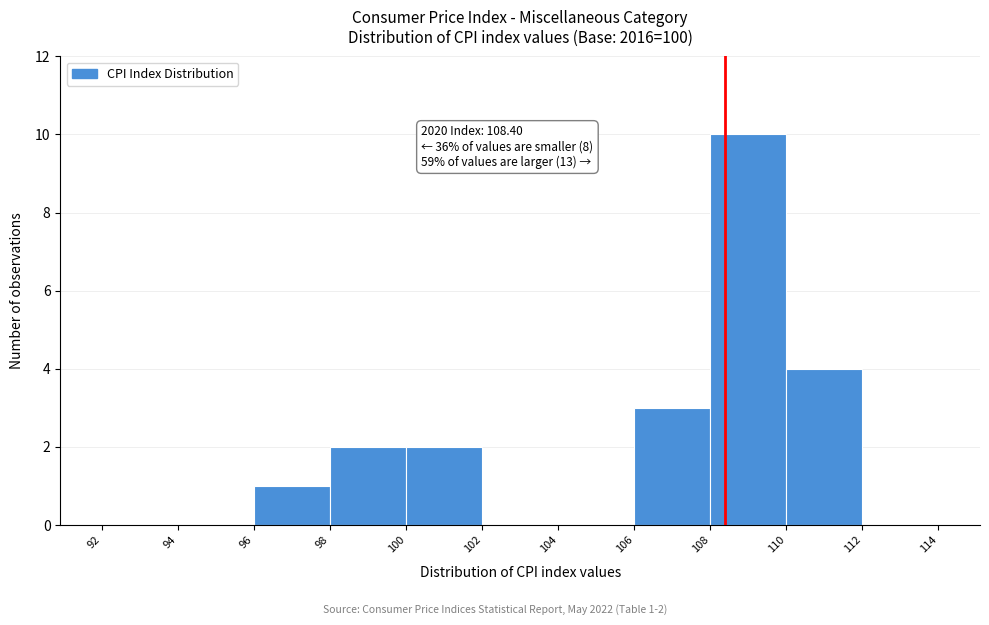

Which range on the x-axis has the tallest bar?

108 to 110